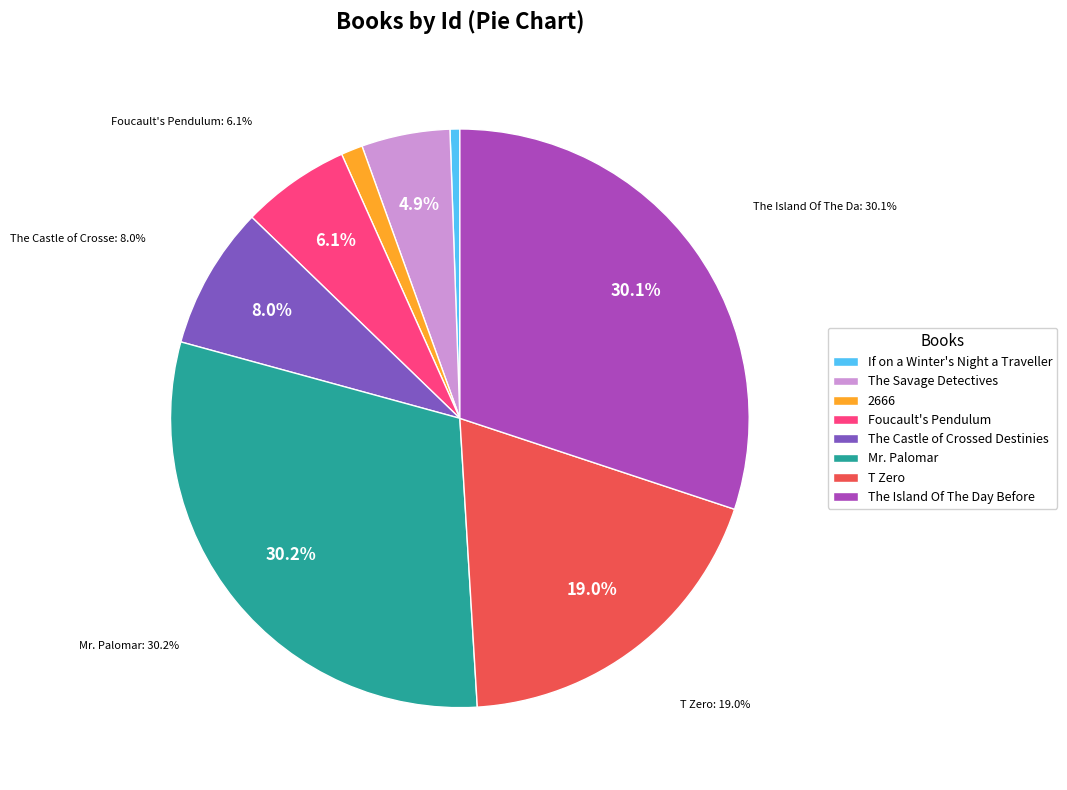

Is it true that 2666 is 1% of the pie?

True